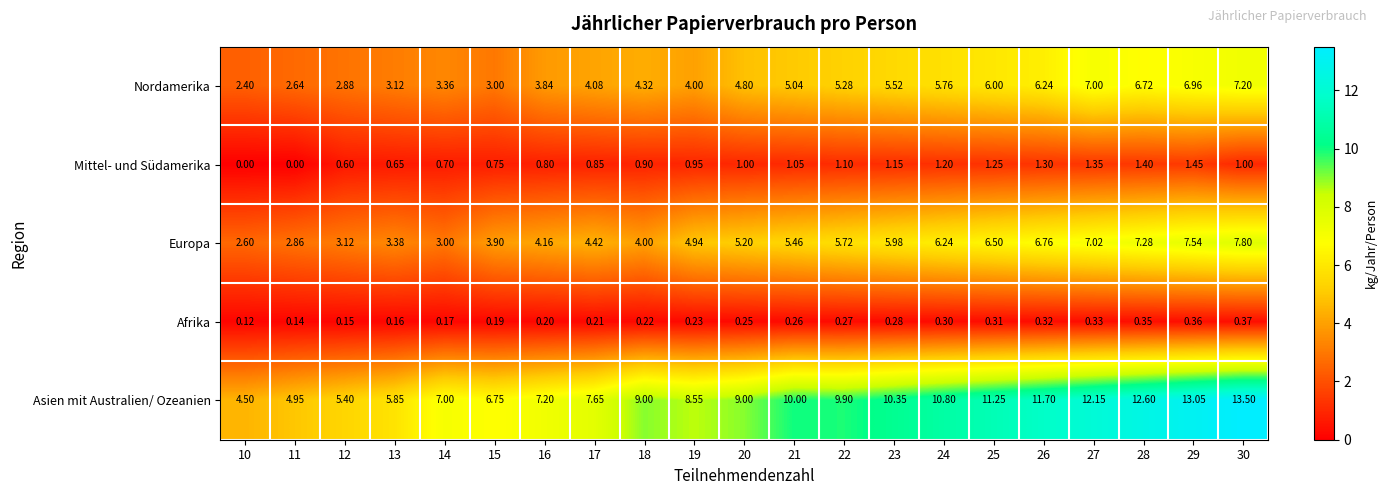

Which category has the highest value across all series?

30